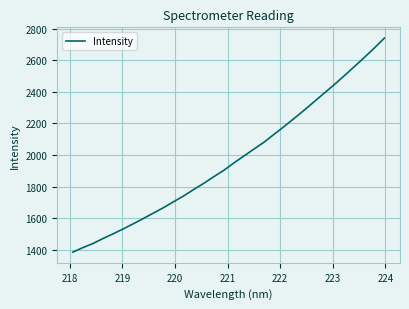

How many distinct data groups are displayed?

1